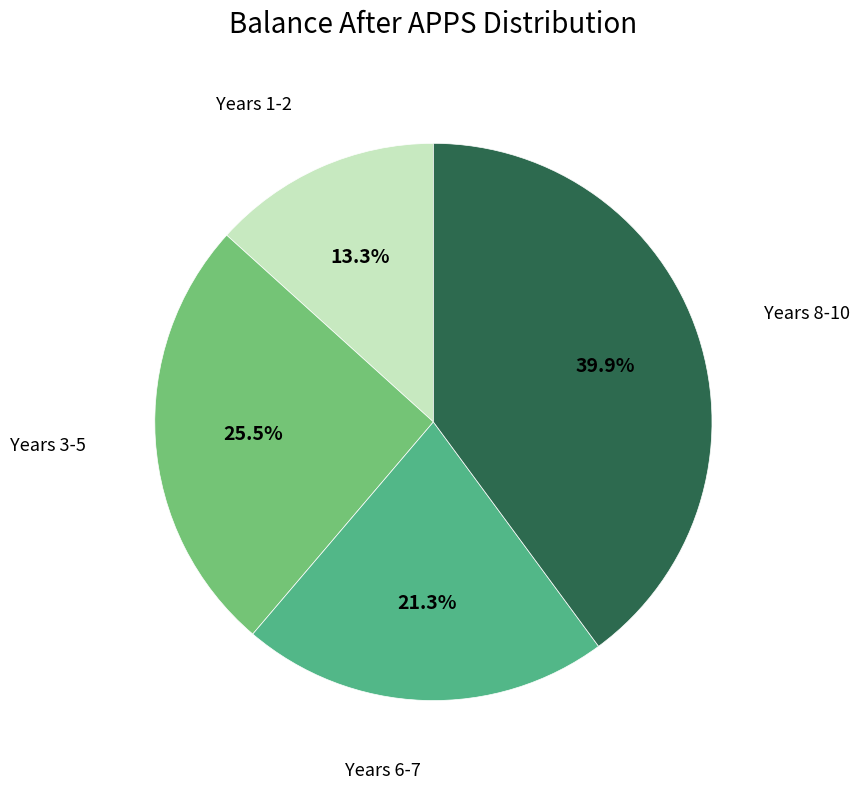

How many segments does this pie chart have?

4